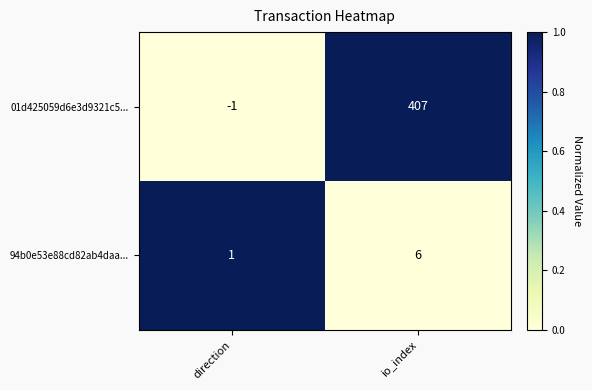

Reading left to right, extract all data points from this chart.

01d425059d6e3d9321c5...: direction=-1	io_index=407
94b0e53e88cd82ab4daa...: direction=1	io_index=6